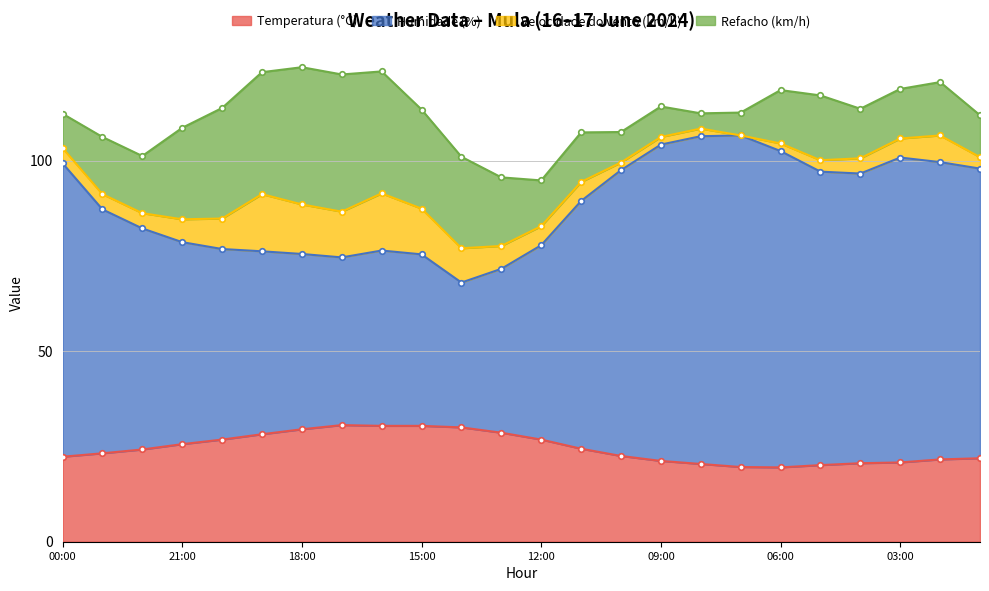

What is the label of the 13th point from the right?

13:00